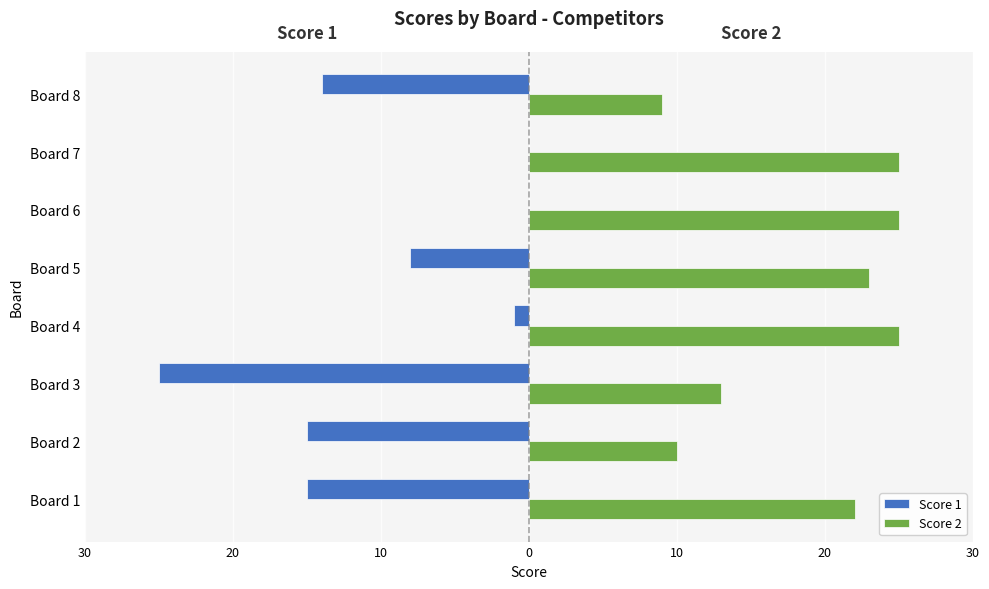

What are all the series names shown in the legend?

Score 1, Score 2